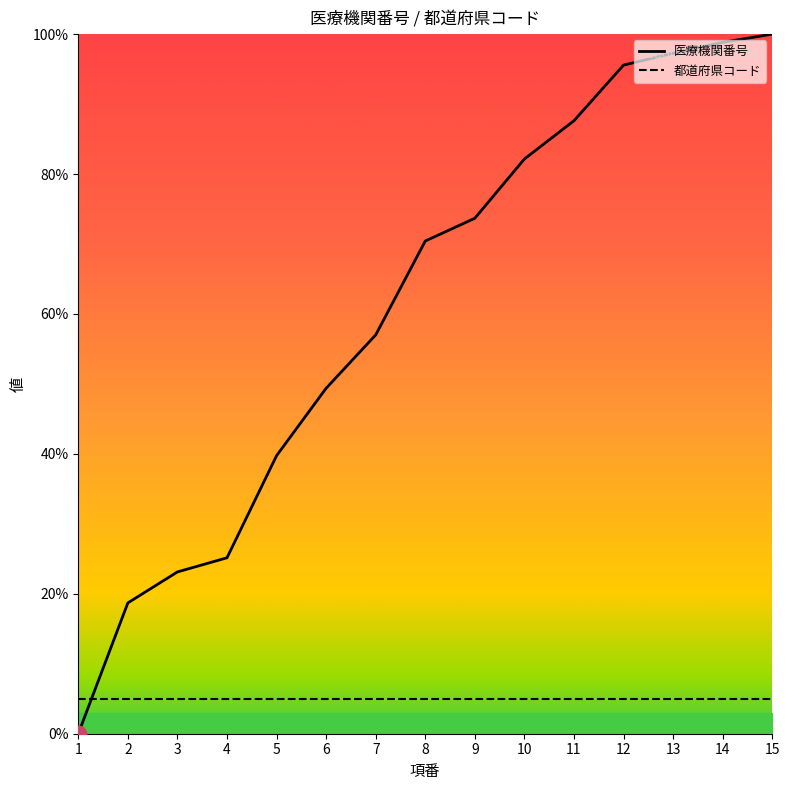

Is the value of 医療機関番号 at 1 greater than the value of 都道府県コード at 2?

No